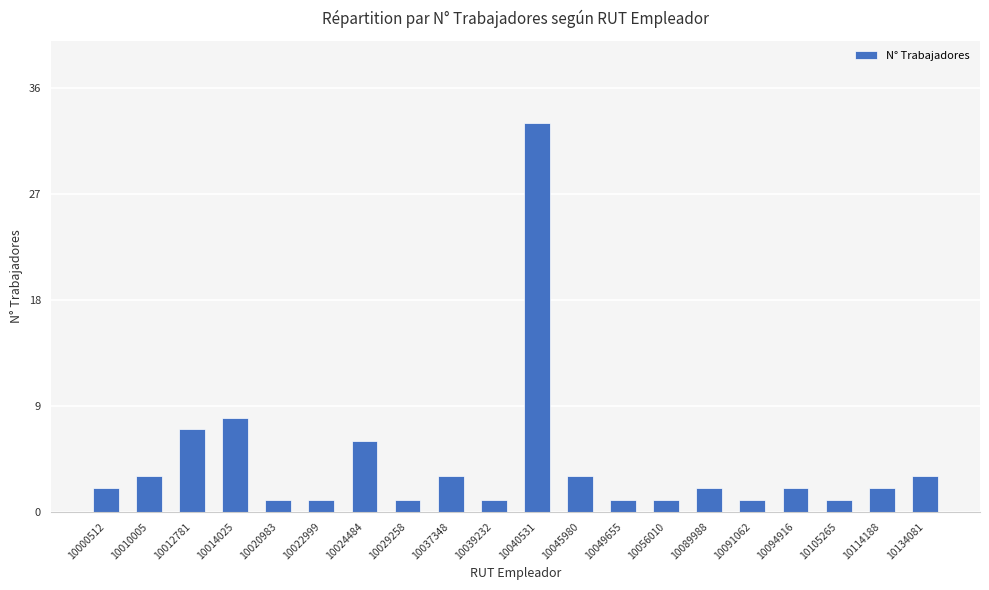

The value at 10024484 is 8. True or false?

False